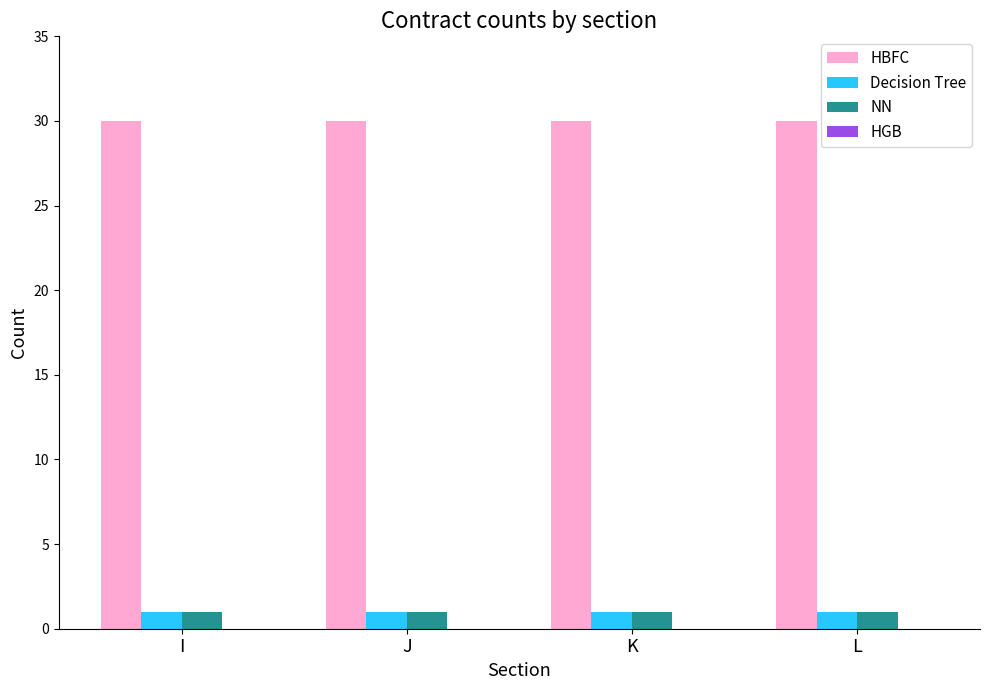

What is the average value of the HBFC series?

30